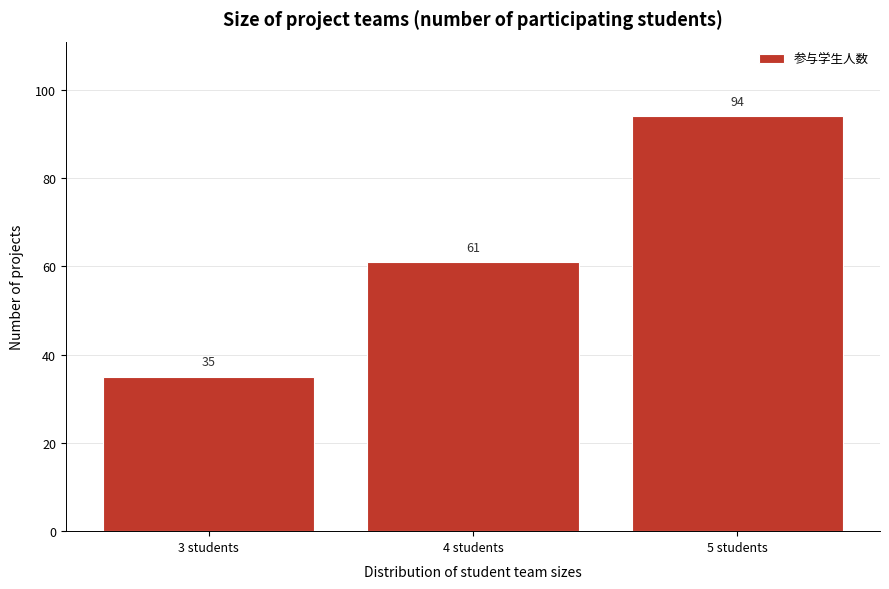

Reading left to right, transcribe this chart: for each bar, give the range it covers on the x-axis and its height.

2.5 to 3.5: 35
3.5 to 4.5: 61
4.5 to 5.5: 94